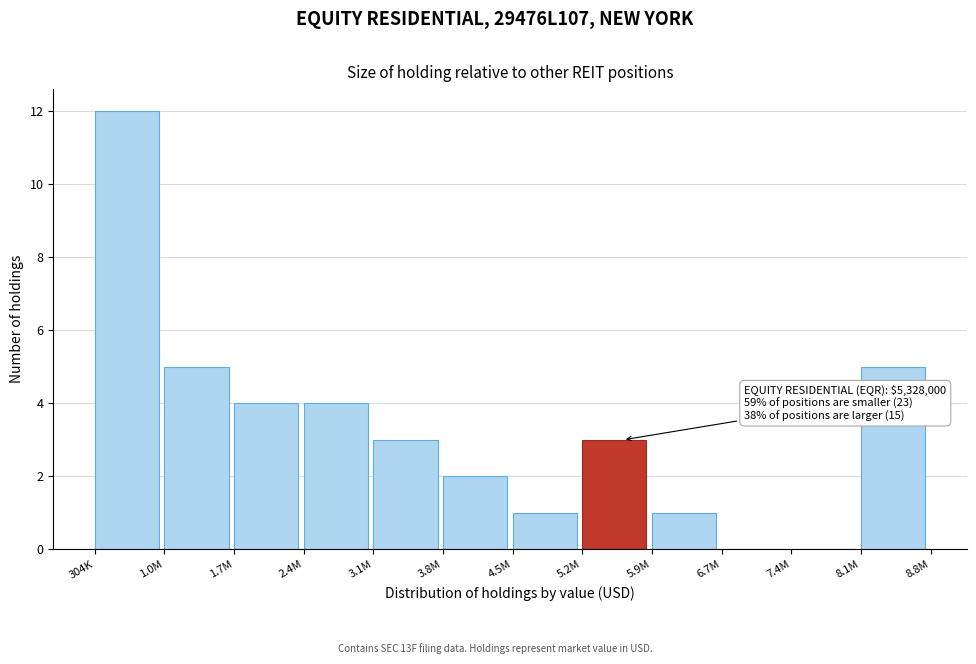

Reading left to right, what are all the values shown in this chart?

304K=12	1.0M=5	1.7M=4	2.4M=4	3.1M=3	3.8M=2	4.5M=1	5.2M=3	5.9M=1	6.7M=0	7.4M=0	8.1M=5